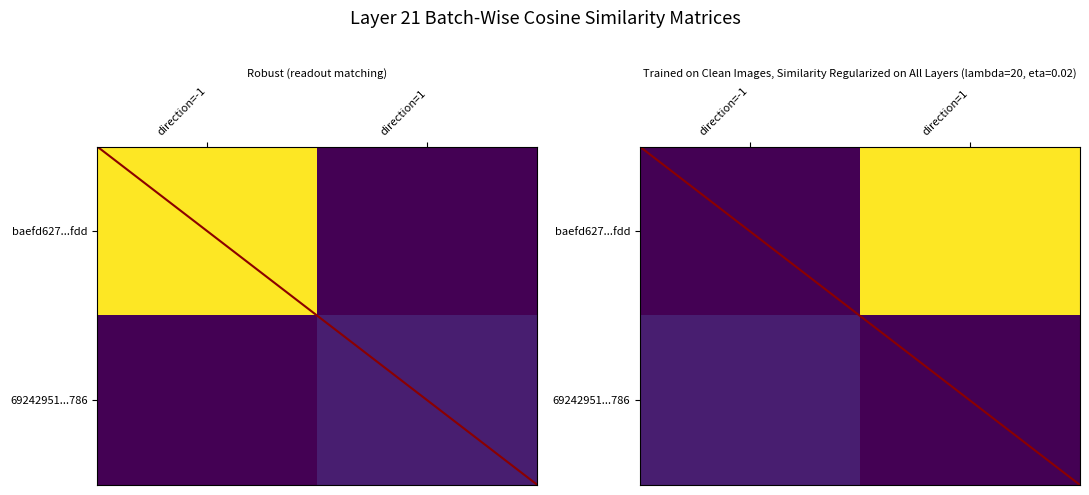

What is the sum of the 69242951...786 values at direction=1 and direction=-1?

10.0